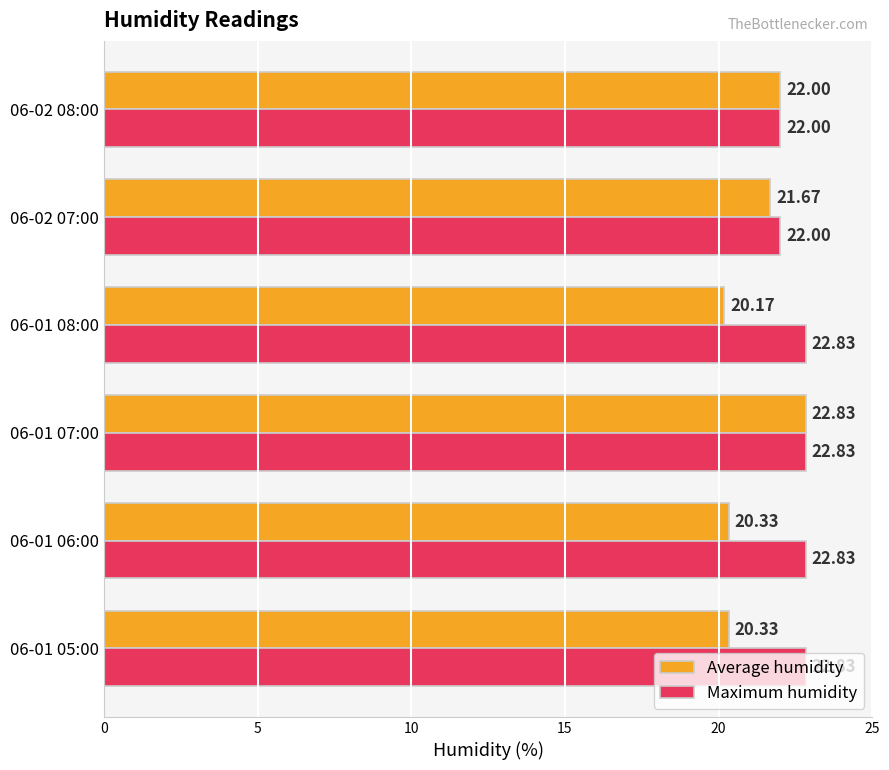

What is the sum of the Maximum humidity values at 06-01 06:00 and 06-01 08:00?

45.7